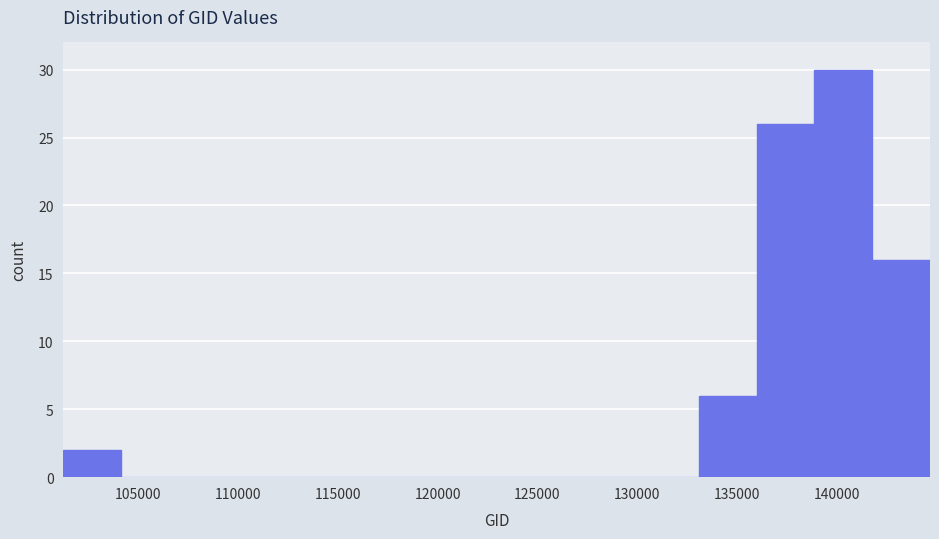

Over which range of the x-axis is the bar tallest?

139000 to 142000